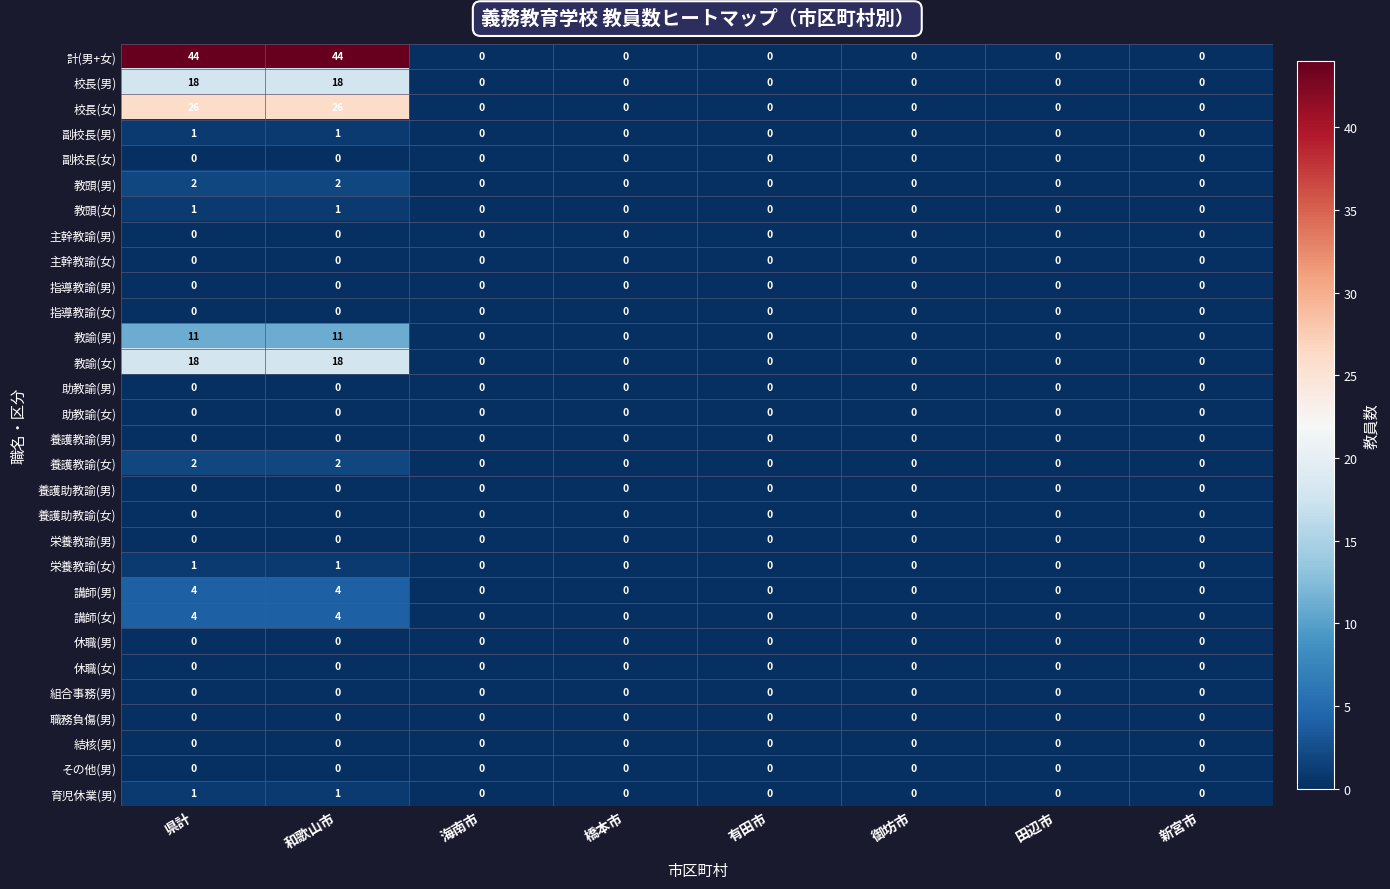

True or false: 養護助教諭(女) has a value of 0 at 県計.

True